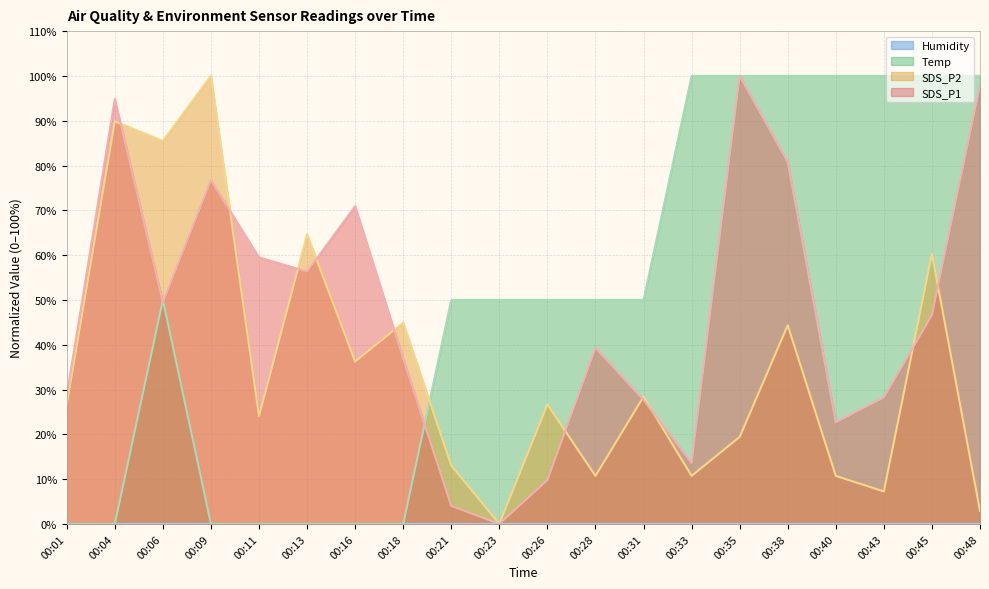

At which label does SDS_P2 reach its minimum?

00:23